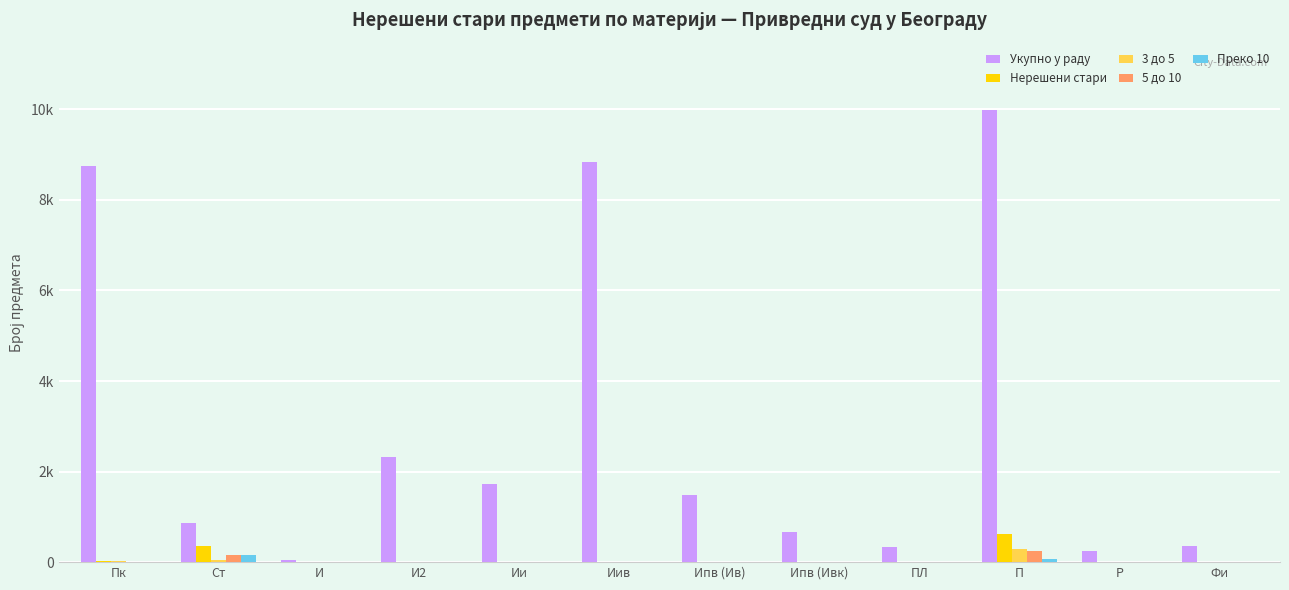

What are all the series names shown in the legend?

Укупно у раду, Нерешени стари, 3 до 5, 5 до 10, Преко 10